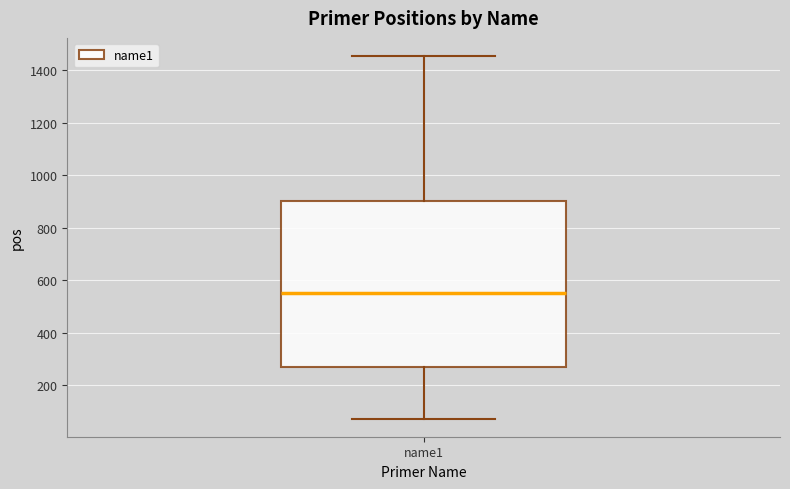

Where is the upper edge of the box for name1 on the y-axis? The values are not printed on the chart, so give them approximately, as read against the axis.

900